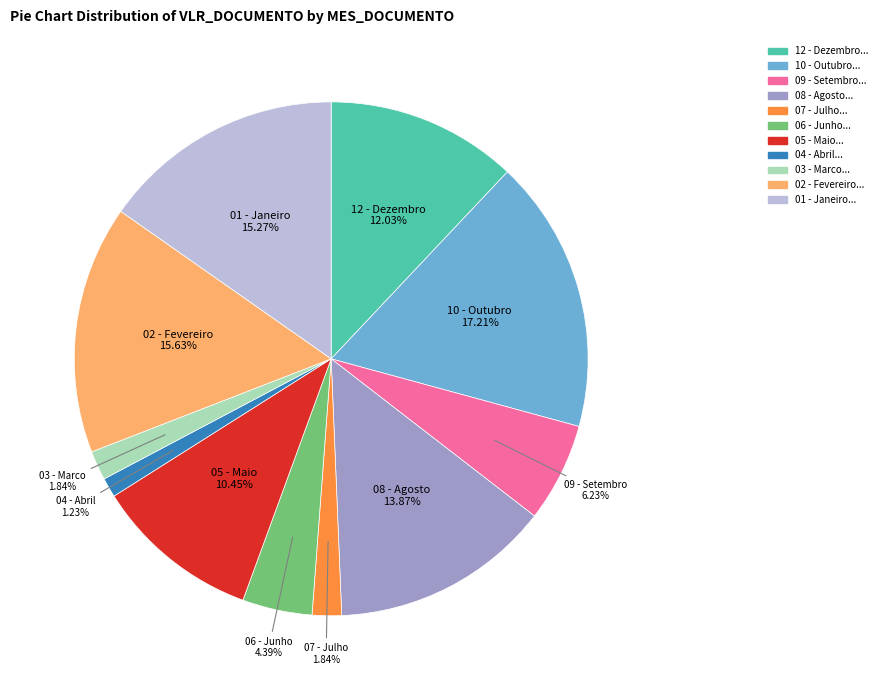

Which has a higher value, 02 - Fevereiro or 10 - Outubro?

10 - Outubro